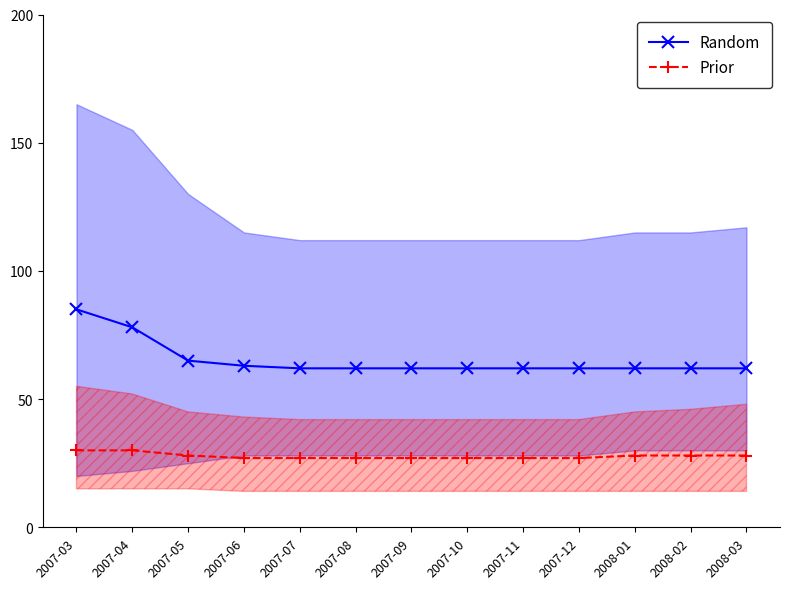

What is the sum of the Prior values at 2007-05 and 2007-06?

55